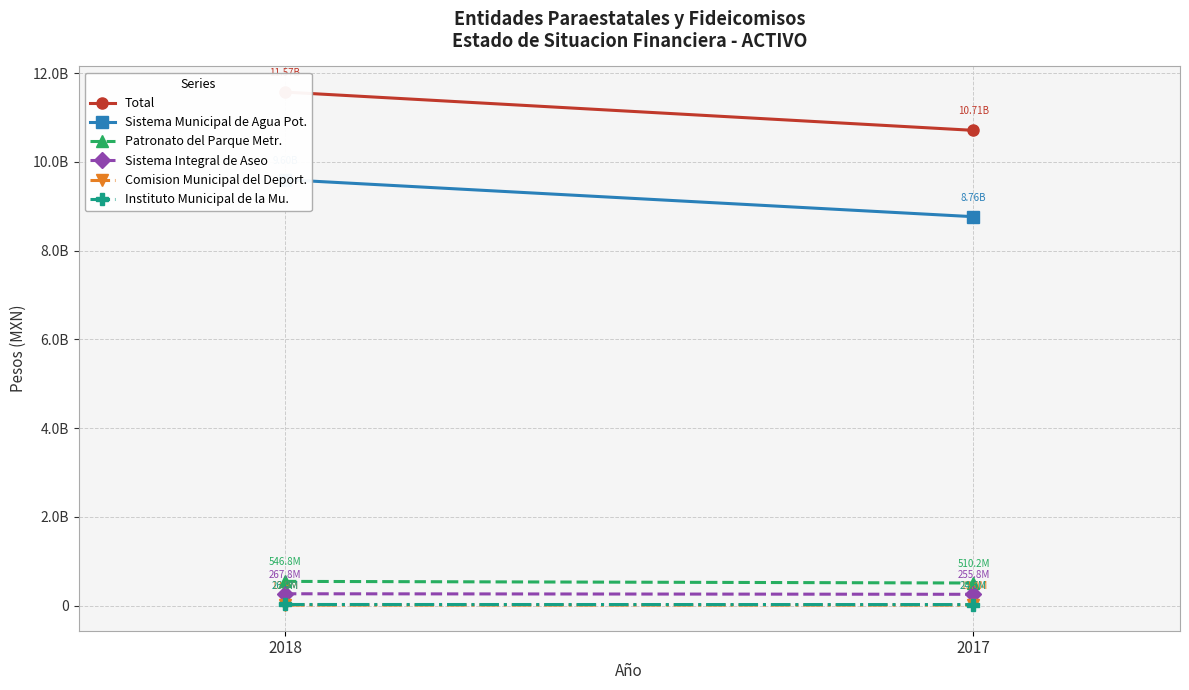

What is the sum of the Sistema Municipal de Agua Pot. values at 2018 and 2017?

18360566753.6